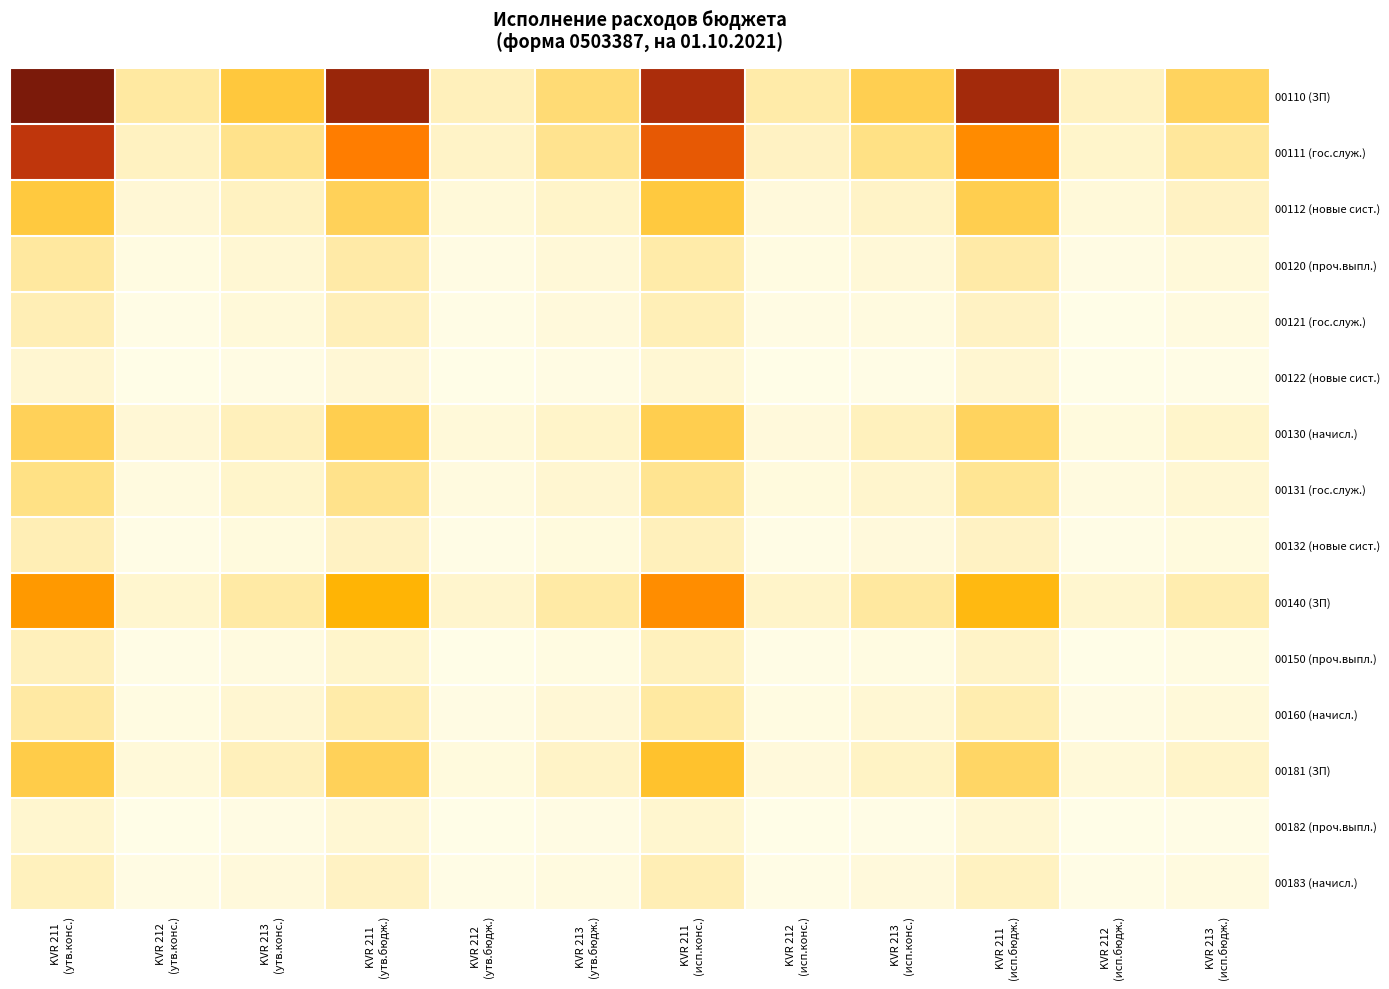

Count the number of data series in this chart.

15